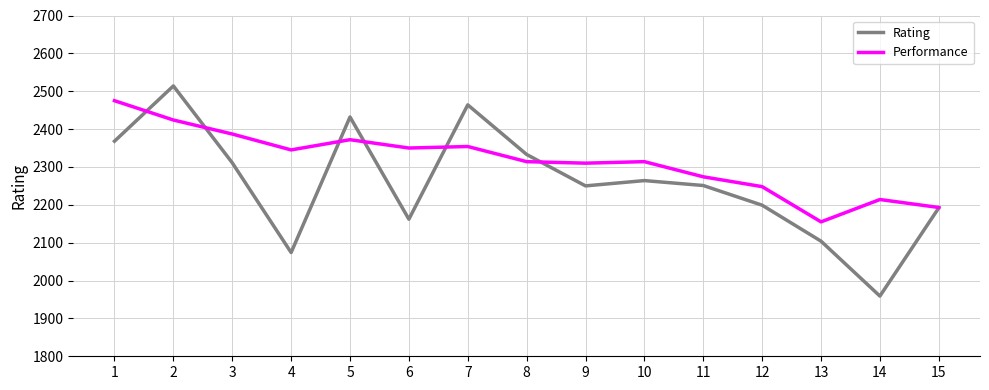

Which series has the largest range (max minus min)?

Rating